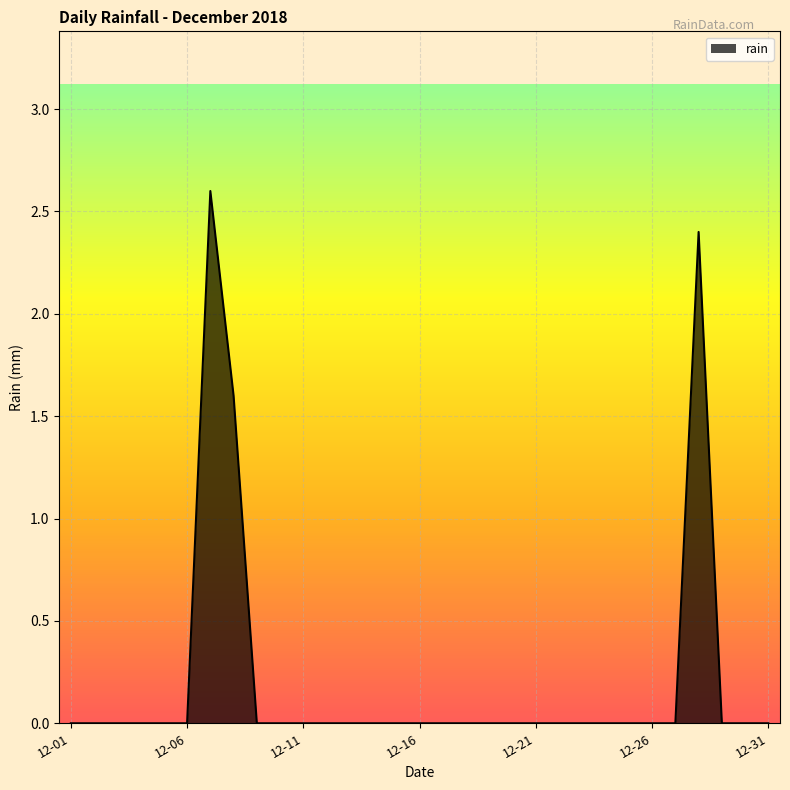

What is the sum of all values?

6.6